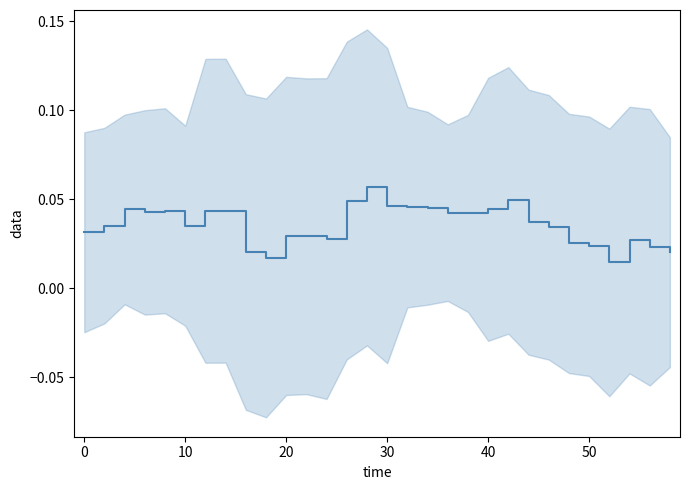

How many points are lower than both their immediate neighbors (excluding endpoints)?

6